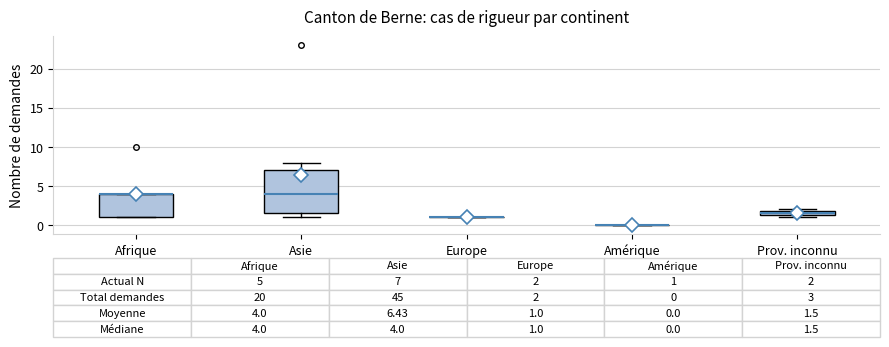

Comparing the boxes themselves (not the whiskers), which one is the tallest?

Asie